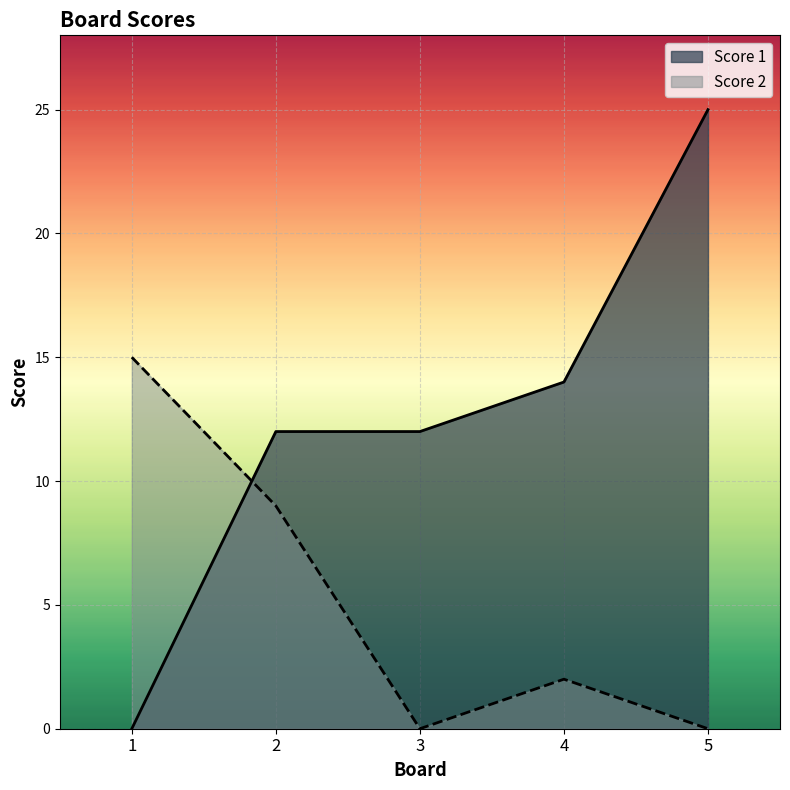

Count the number of data series in this chart.

2